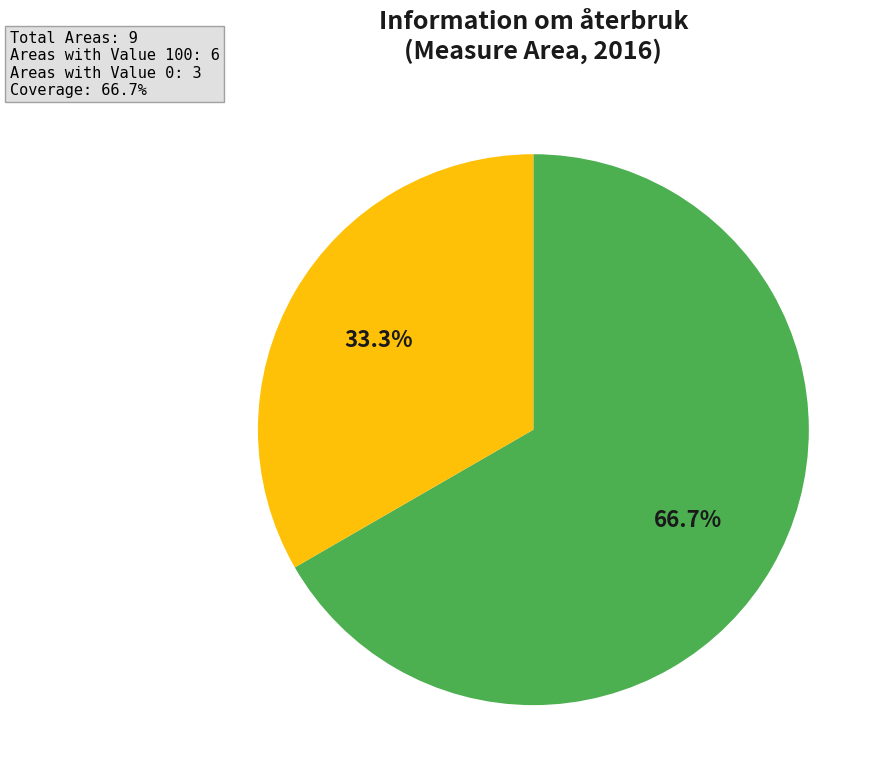

To the nearest percent, what is the average slice percentage?

50%